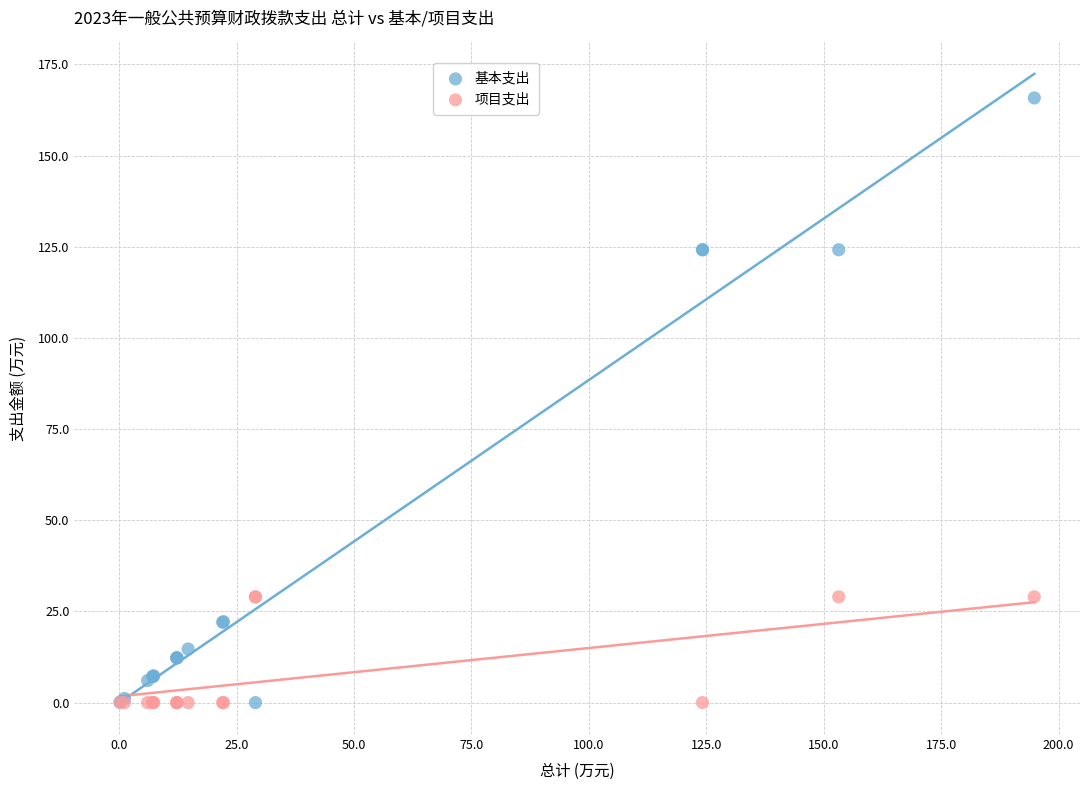

Which series has the largest Y range (max minus min)?

基本支出